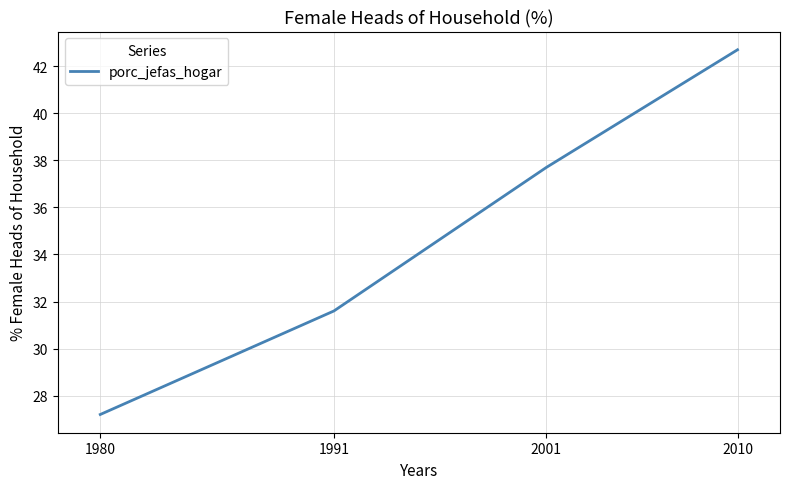

How many values exceed 37?

2